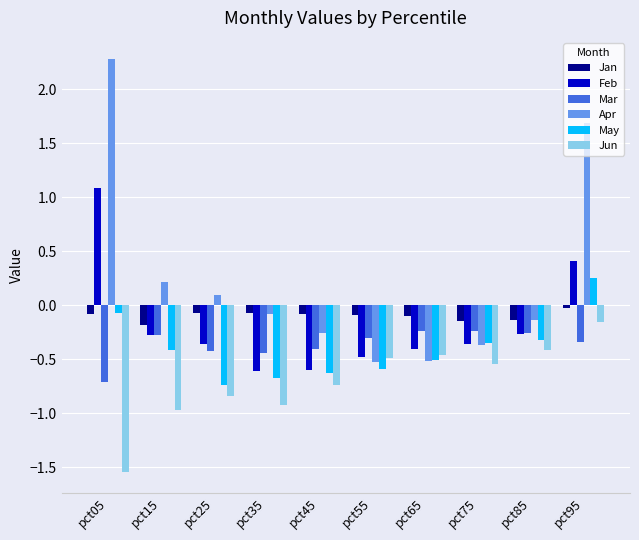

What are all the series names shown in the legend?

Jan, Feb, Mar, Apr, May, Jun